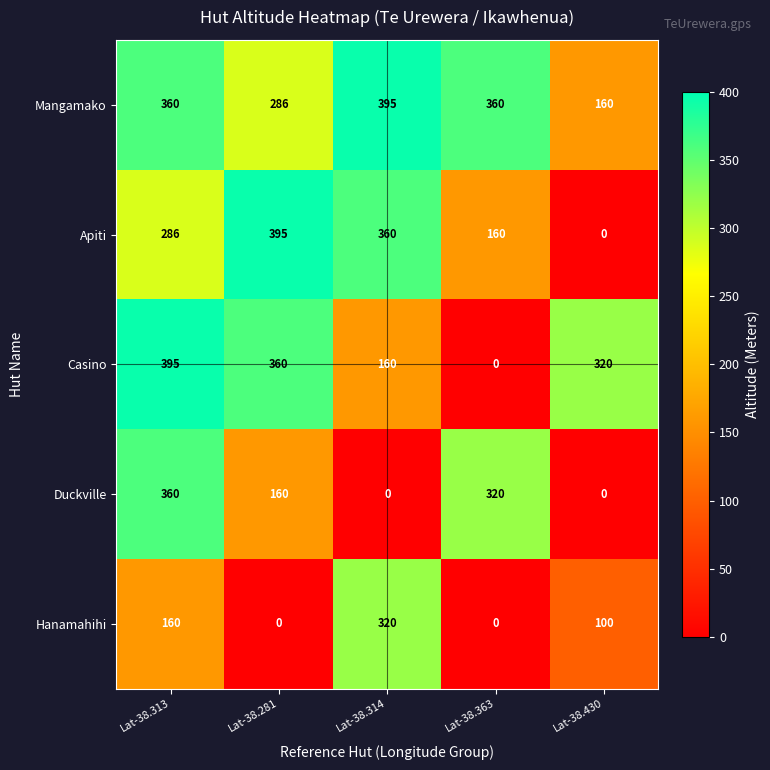

At Lat-38.281, list the series in order from smallest to largest.

Hanamahihi, Duckville, Mangamako, Casino, Apiti